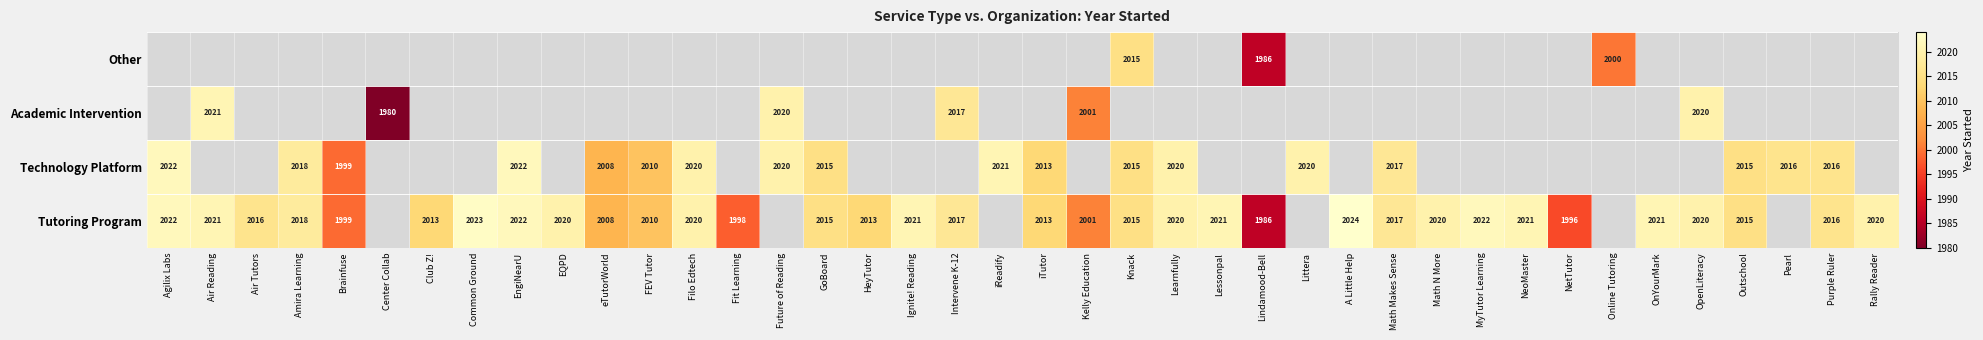

True or false: Tutoring Program has a value of 672.5 at HeyTutor.

False